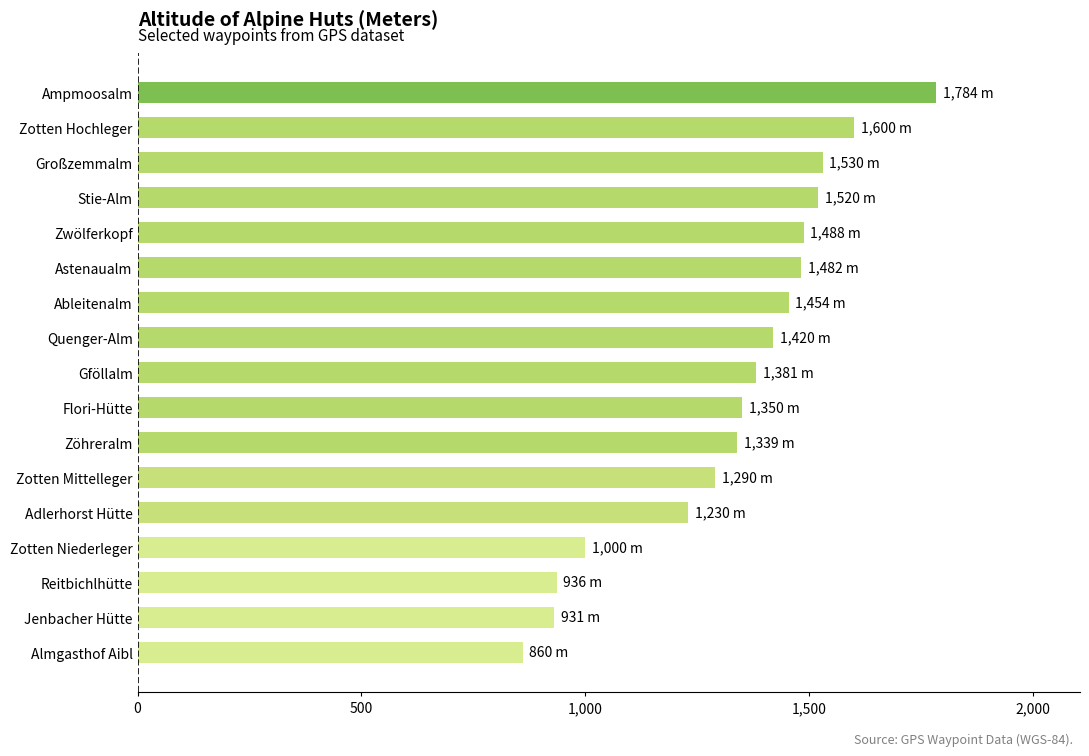

What is the difference between the second highest and second lowest values?

669